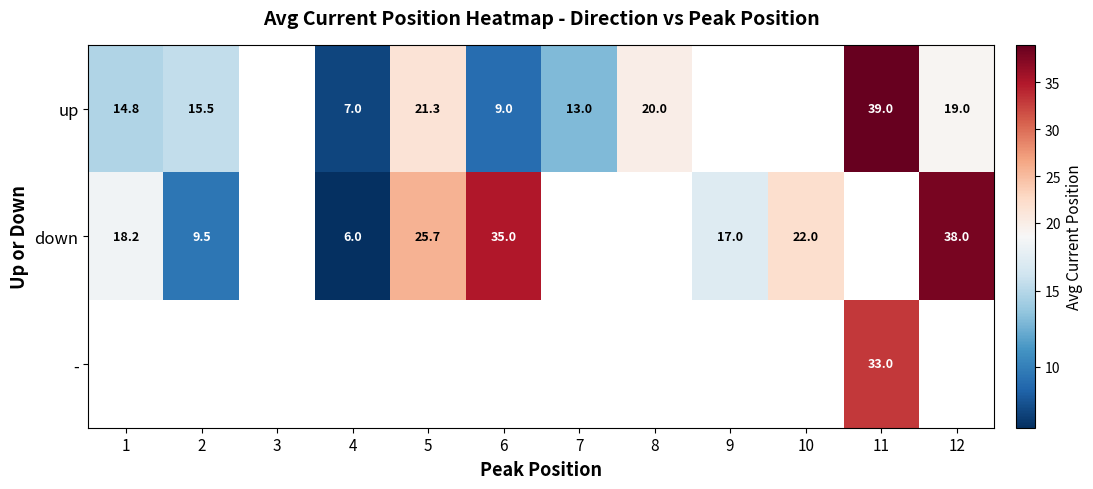

Which series has the largest range (max minus min)?

up